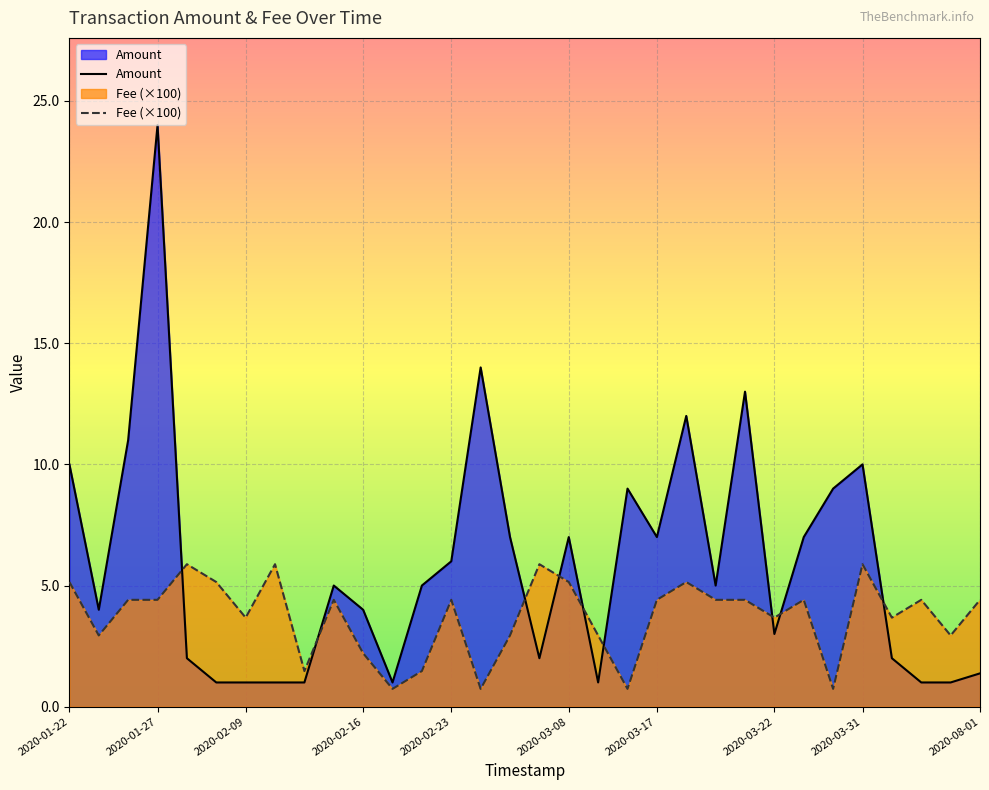

True or false: Amount has a value of 0.8 at 2020-08-01.

False